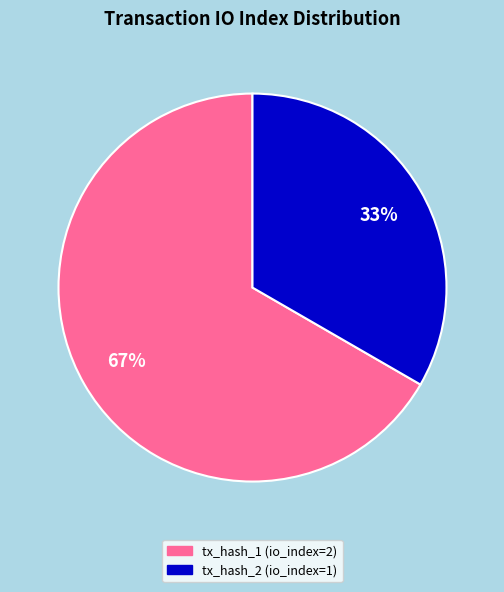

True or false: tx_hash_1 accounts for 67% of the total.

True